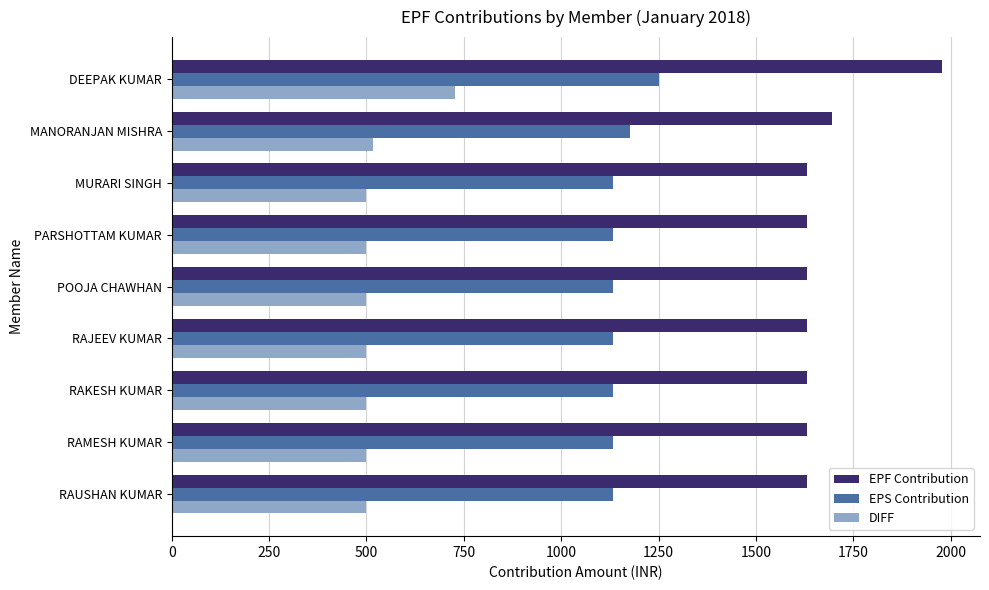

The value of DIFF at MANORANJAN MISHRA is 518. True or false?

True